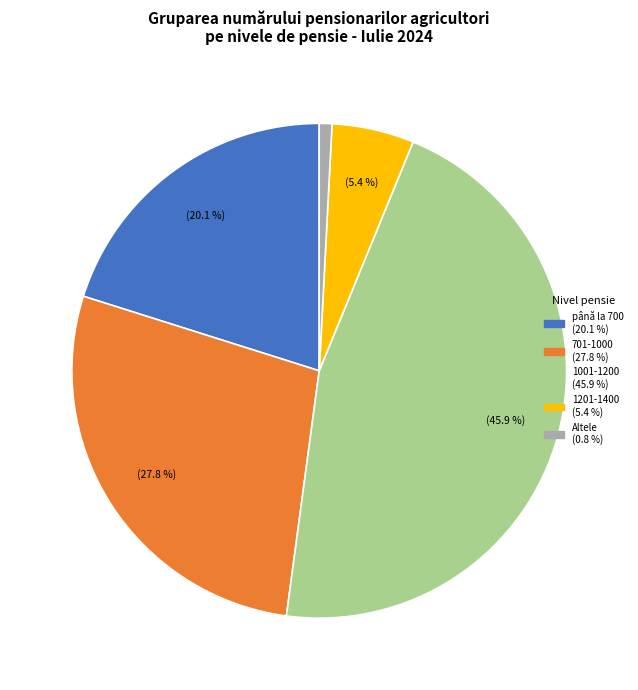

Does any single category account for the majority?

No